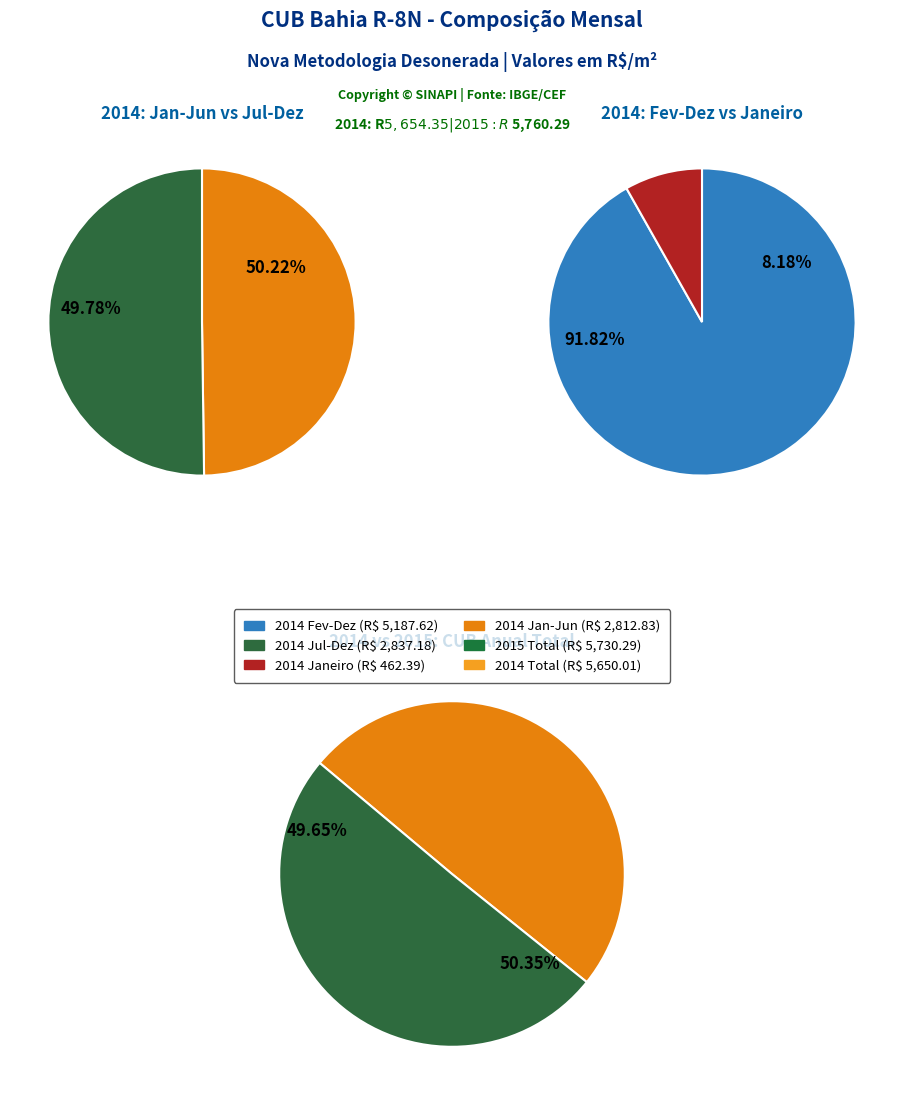

To the nearest percent, what percentage of the pie is 6?

8%